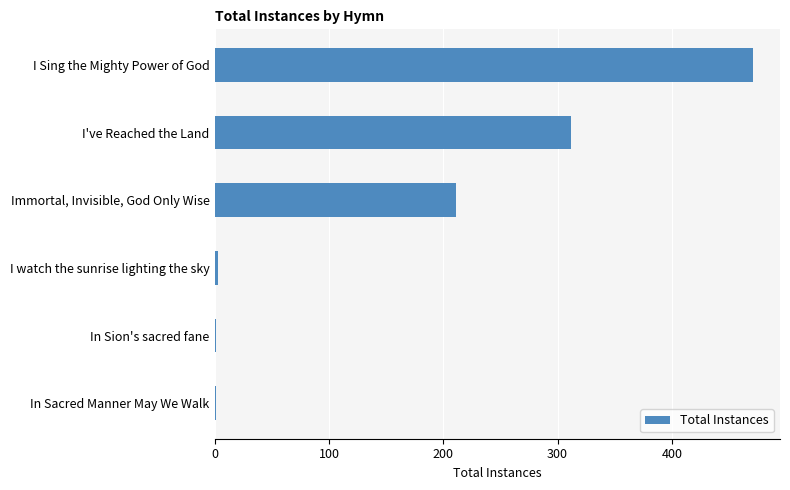

Which has a higher value, Immortal, Invisible, God Only Wise or In Sion's sacred fane?

Immortal, Invisible, God Only Wise